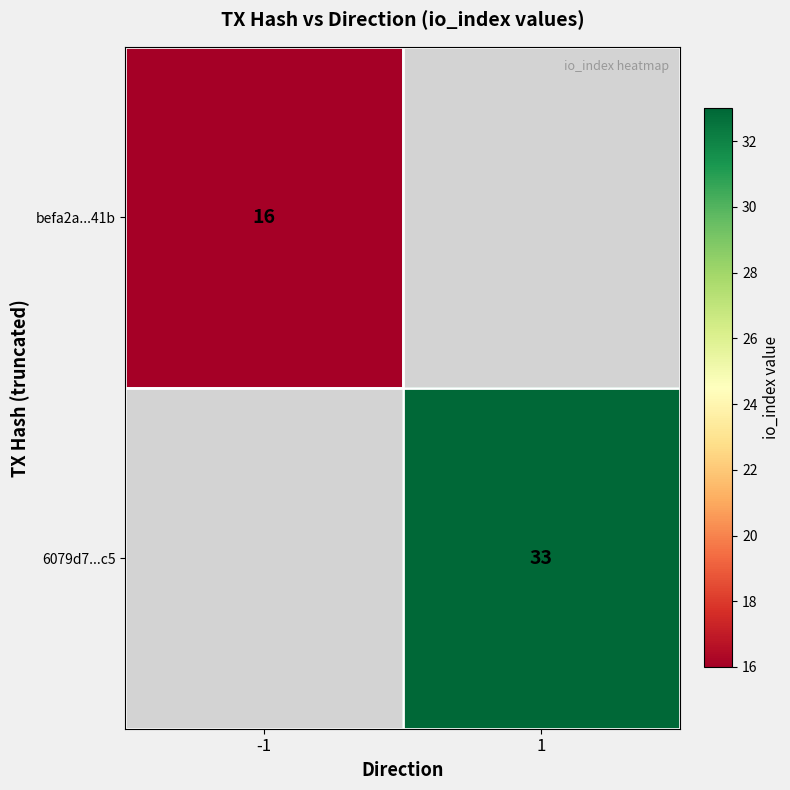

True or false: 6079d7...c5 has a value of 20 at 1.

False